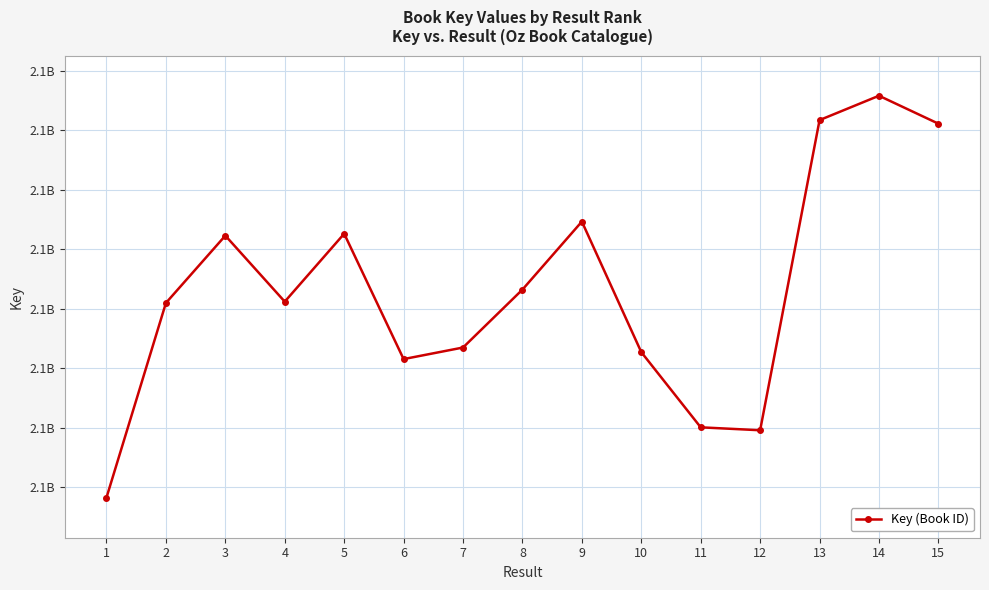

List the labels in order of value, smallest first.

1, 12, 11, 6, 10, 7, 2, 4, 8, 3, 5, 9, 15, 13, 14